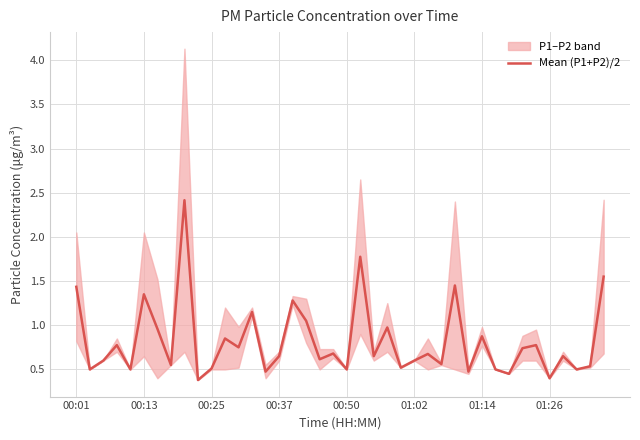

What is the approximate value at 22?

0.6